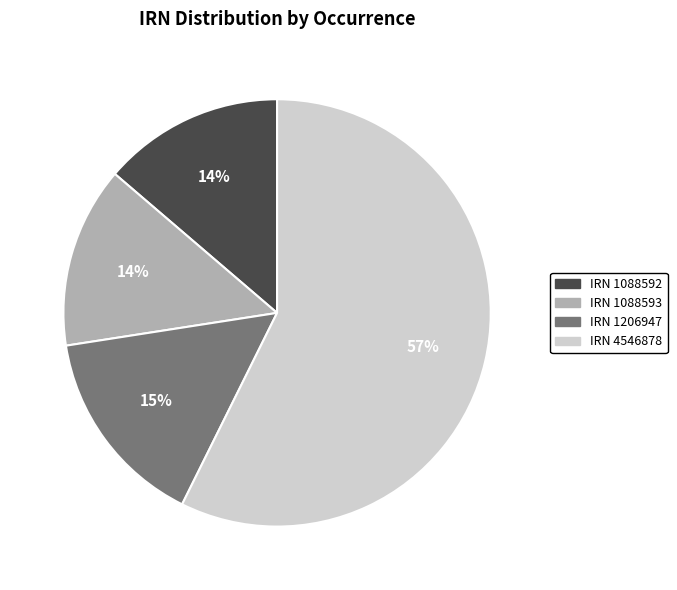

Which has a higher value, IRN 1088593 or IRN 4546878?

IRN 4546878